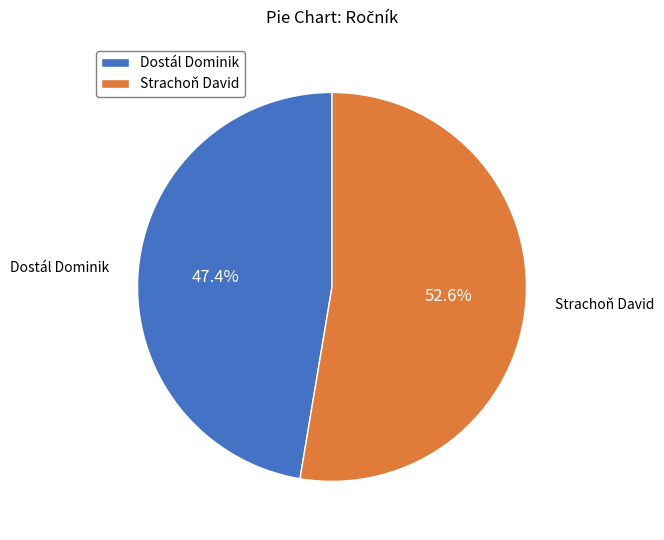

True or false: Dostál Dominik accounts for 47% of the total.

True